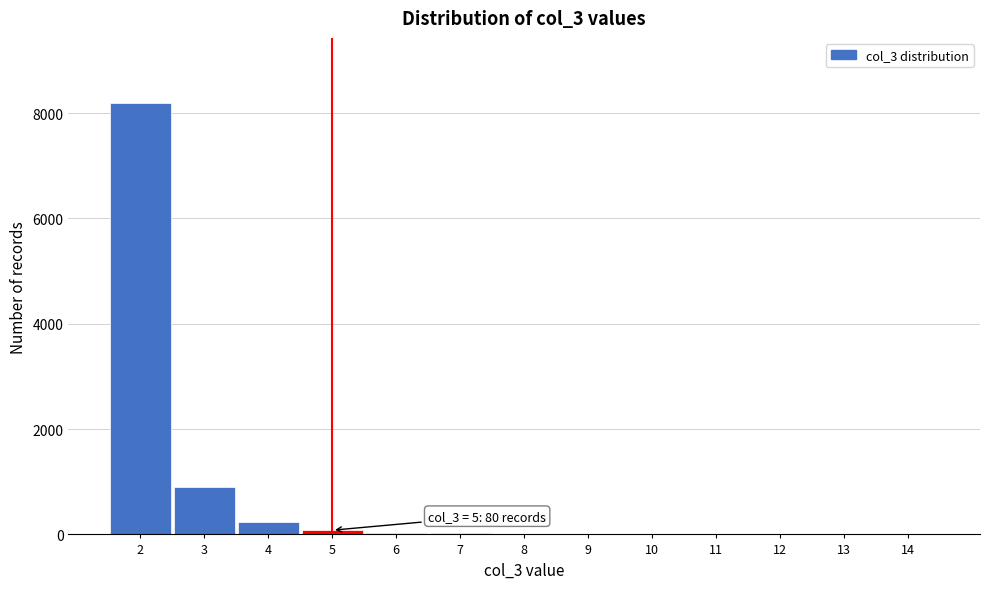

Which range on the x-axis has the tallest bar?

1.5 to 2.5